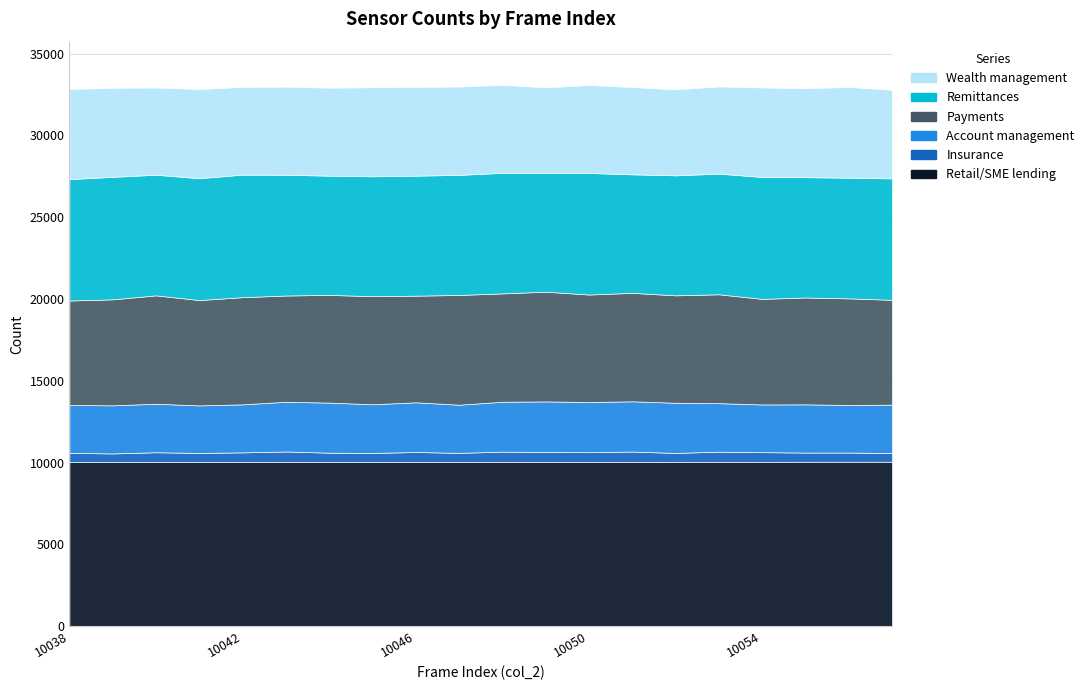

The value of Account management at 10040 is 4983. True or false?

False